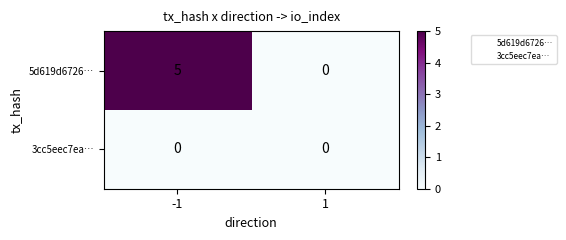

How many data points does each series have?

2